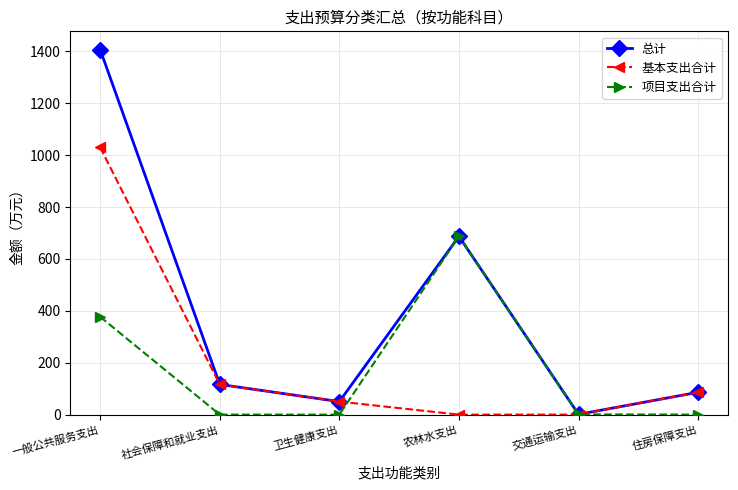

At which label does 项目支出合计 reach its peak?

农林水支出